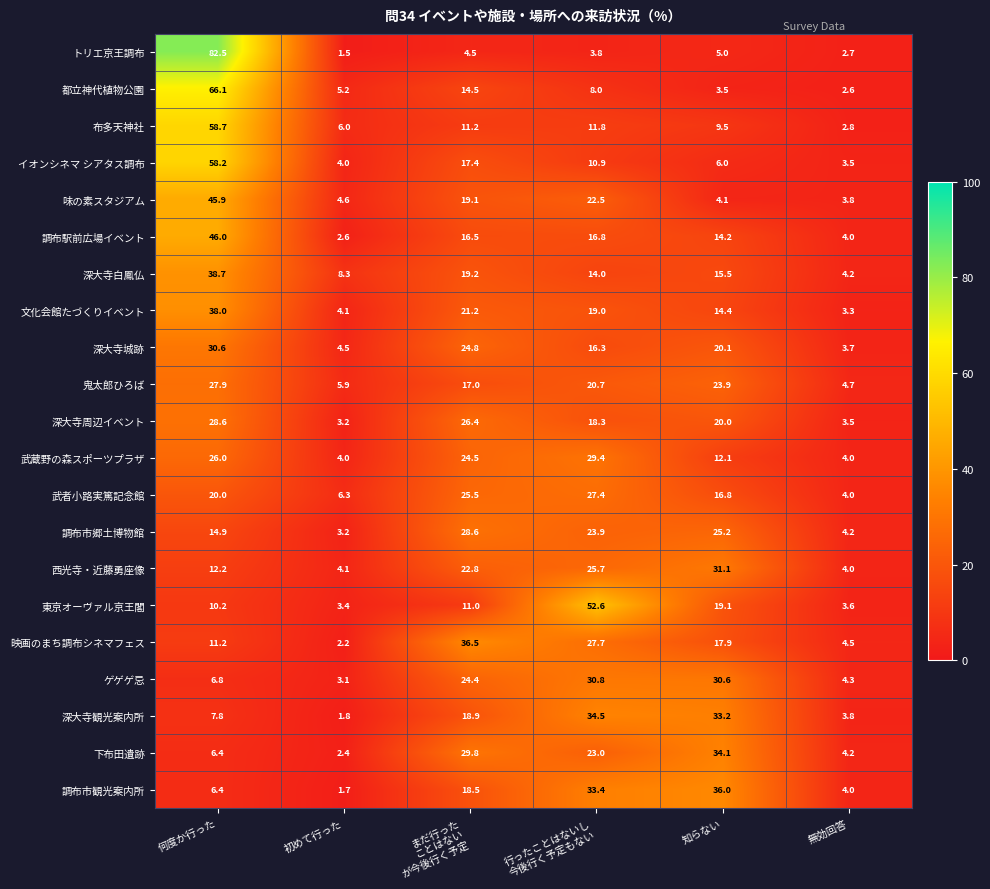

Which series has the largest range (max minus min)?

トリエ京王調布